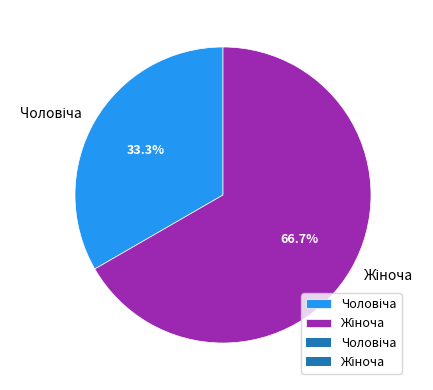

Is there a majority slice in this chart?

Yes